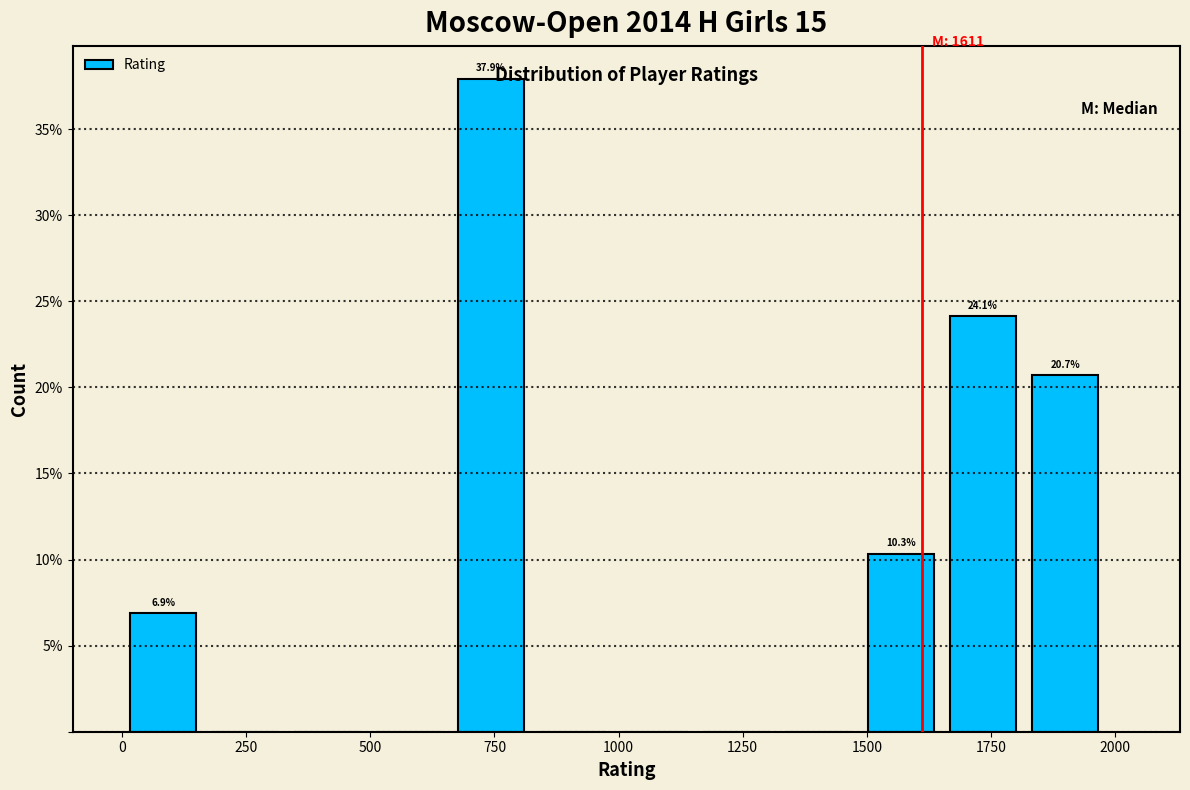

Read against the x-axis, roughly where is the centre of the tallest bar?

750